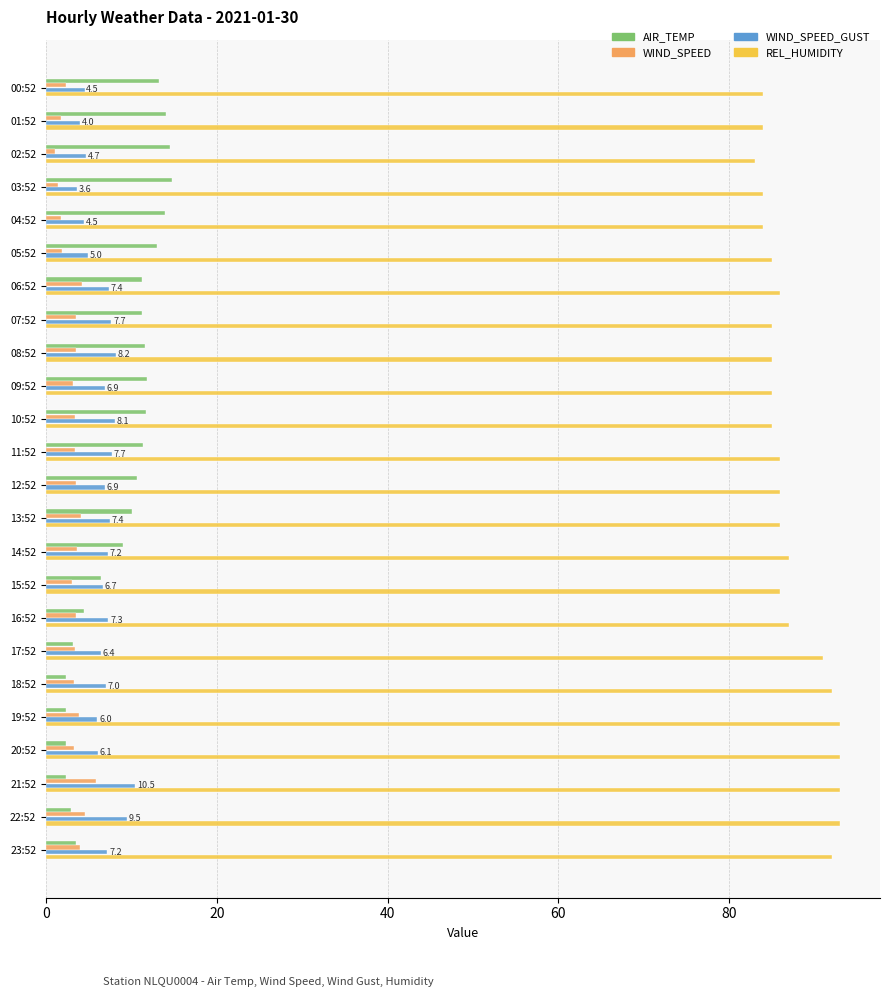

What are all the series names shown in the legend?

AIR_TEMP, WIND_SPEED, WIND_SPEED_GUST, REL_HUMIDITY